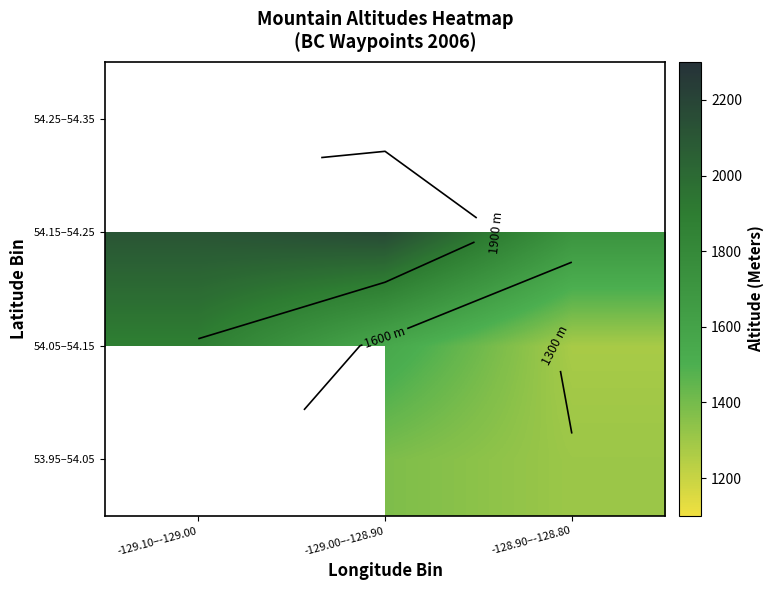

Rank the series at -129.10–-129.00 from highest to lowest value.

54.15–54.25, 54.25–54.35, 53.95–54.05, 54.05–54.15